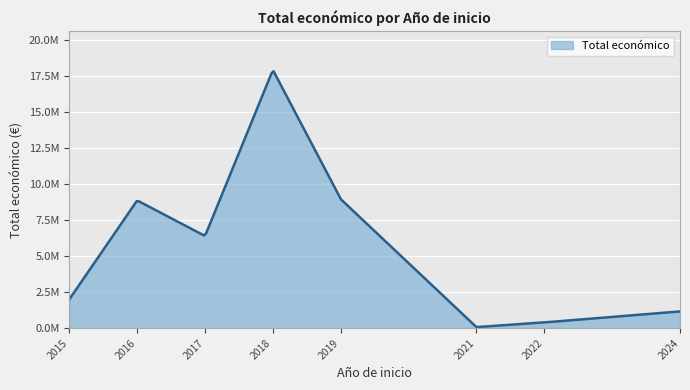

What is the smallest value displayed?

69992